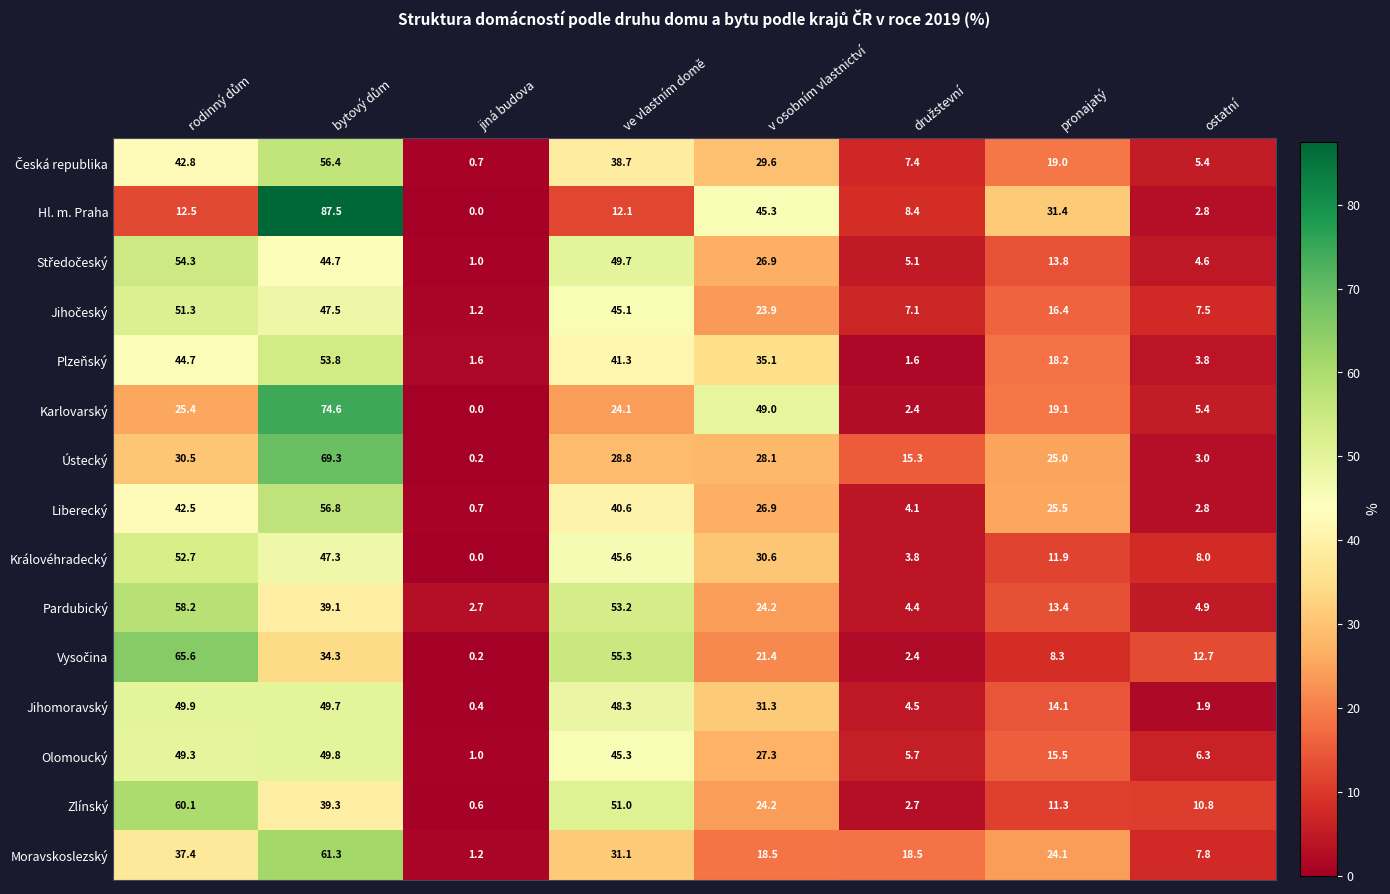

Is it true that Hl. m. Praha equals 54.7 at jiná budova?

False